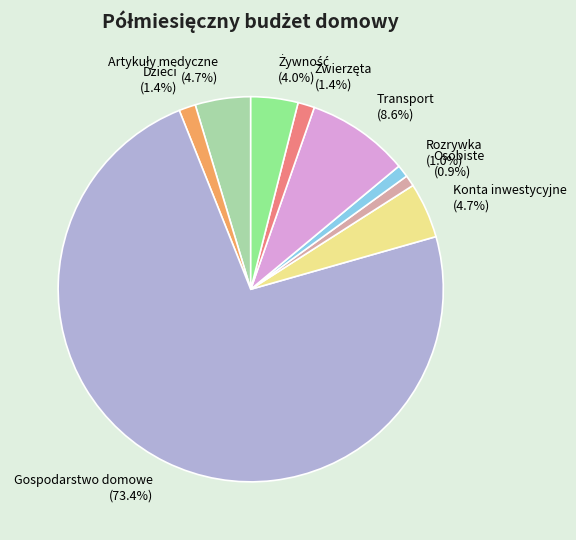

To the nearest percent, what is the difference between the largest and smallest slice percentages?

72%